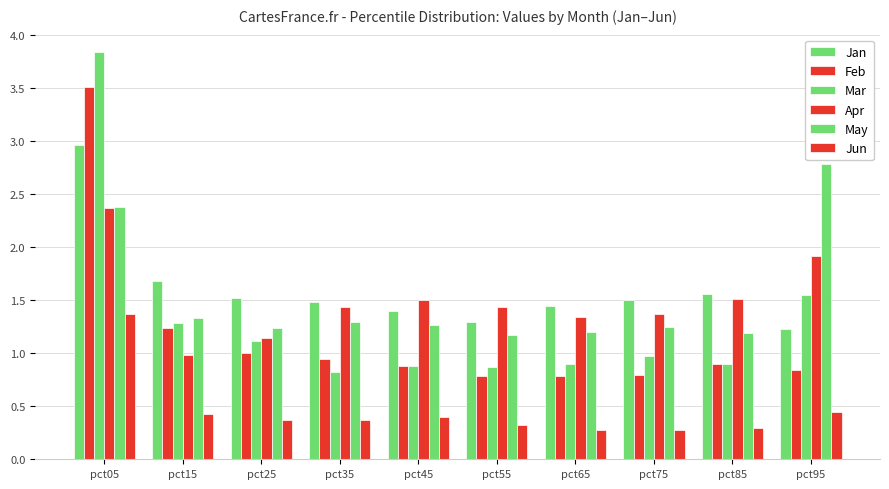

Are the bars grouped side by side (vs. stacked)?

Yes